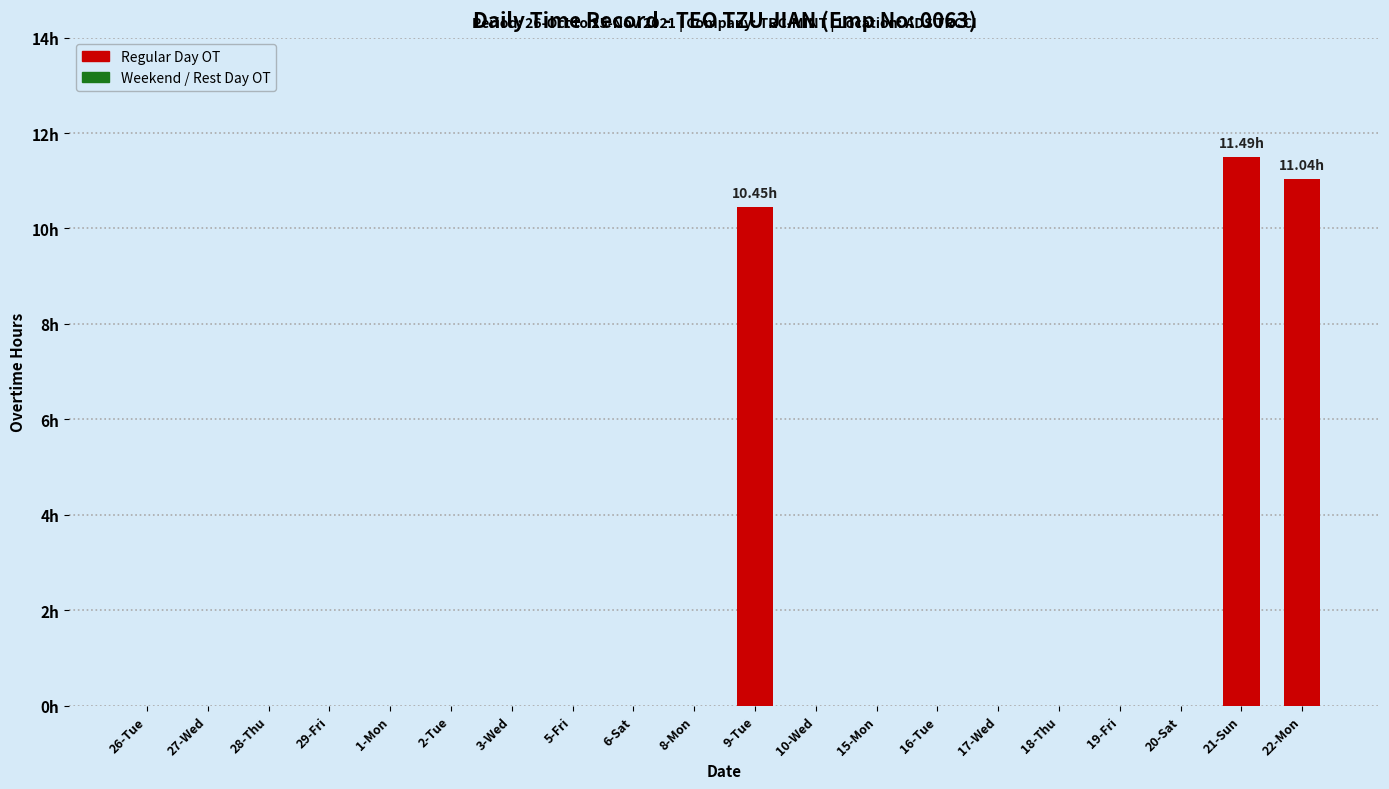

Are the bars horizontal?

No